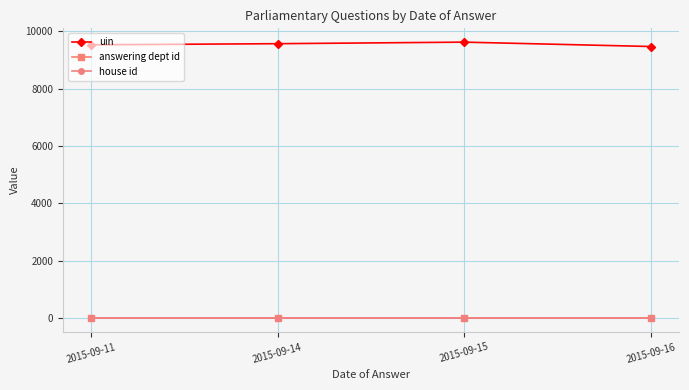

Which series has the largest range (max minus min)?

uin